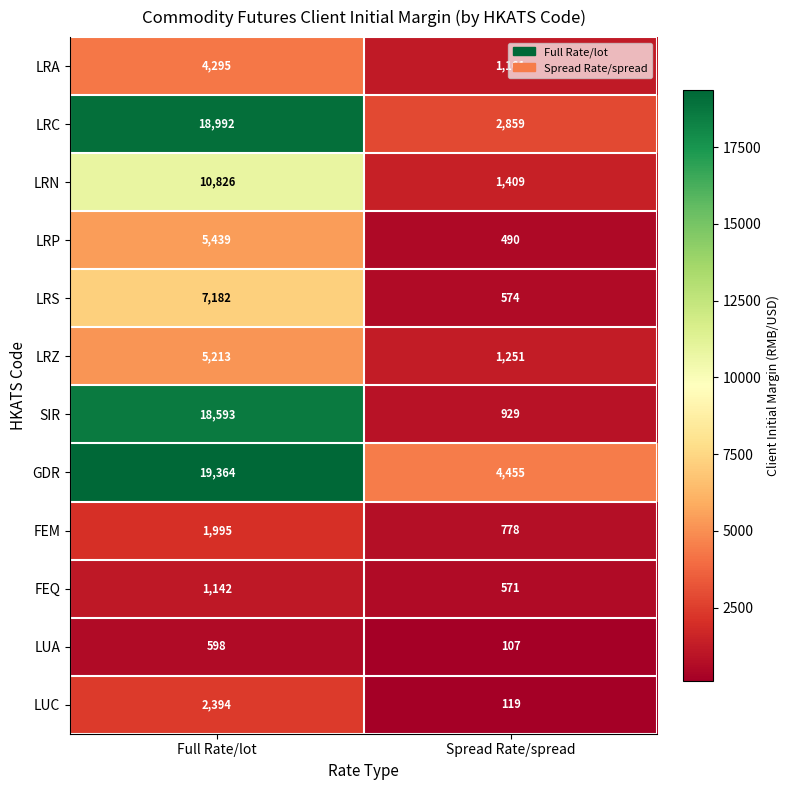

What is the sum of the LRC values at Full Rate/lot and Spread Rate/spread?

21851